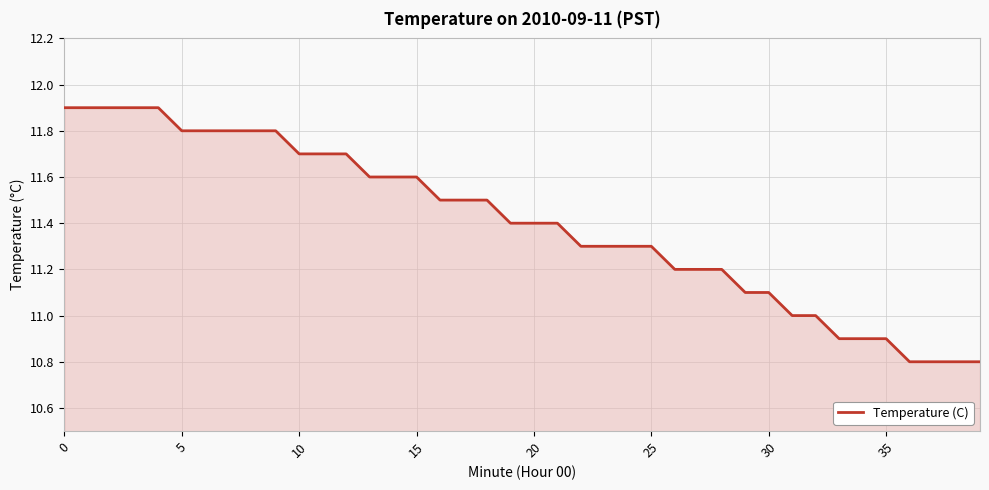

Reading left to right, what are all the values shown in this chart?

11.9	11.9	11.9	11.9	11.9	11.8	11.8	11.8	11.8	11.8	11.7	11.7	11.7	11.6	11.6	11.6	11.5	11.5	11.5	11.4	11.4	11.4	11.3	11.3	11.3	11.3	11.2	11.2	11.2	11.1	11.1	11.0	11.0	10.9	10.9	10.9	10.8	10.8	10.8	10.8